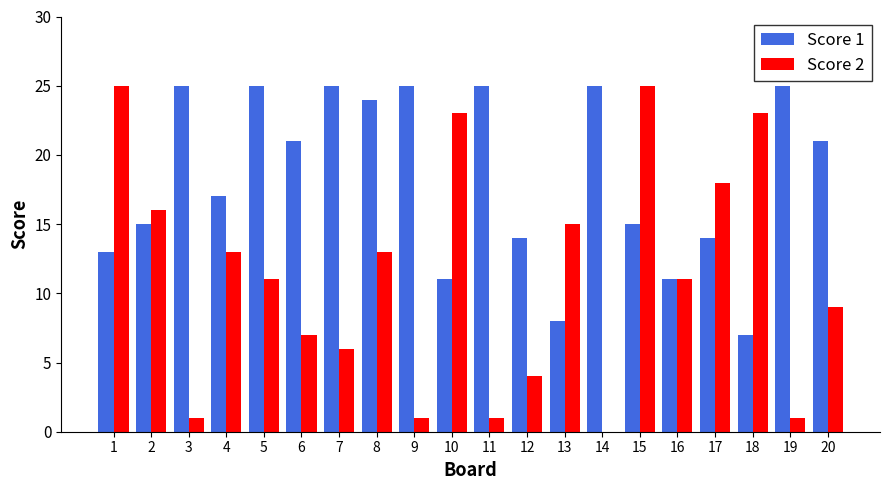

Where does the Score 1 series first go above 21?

3